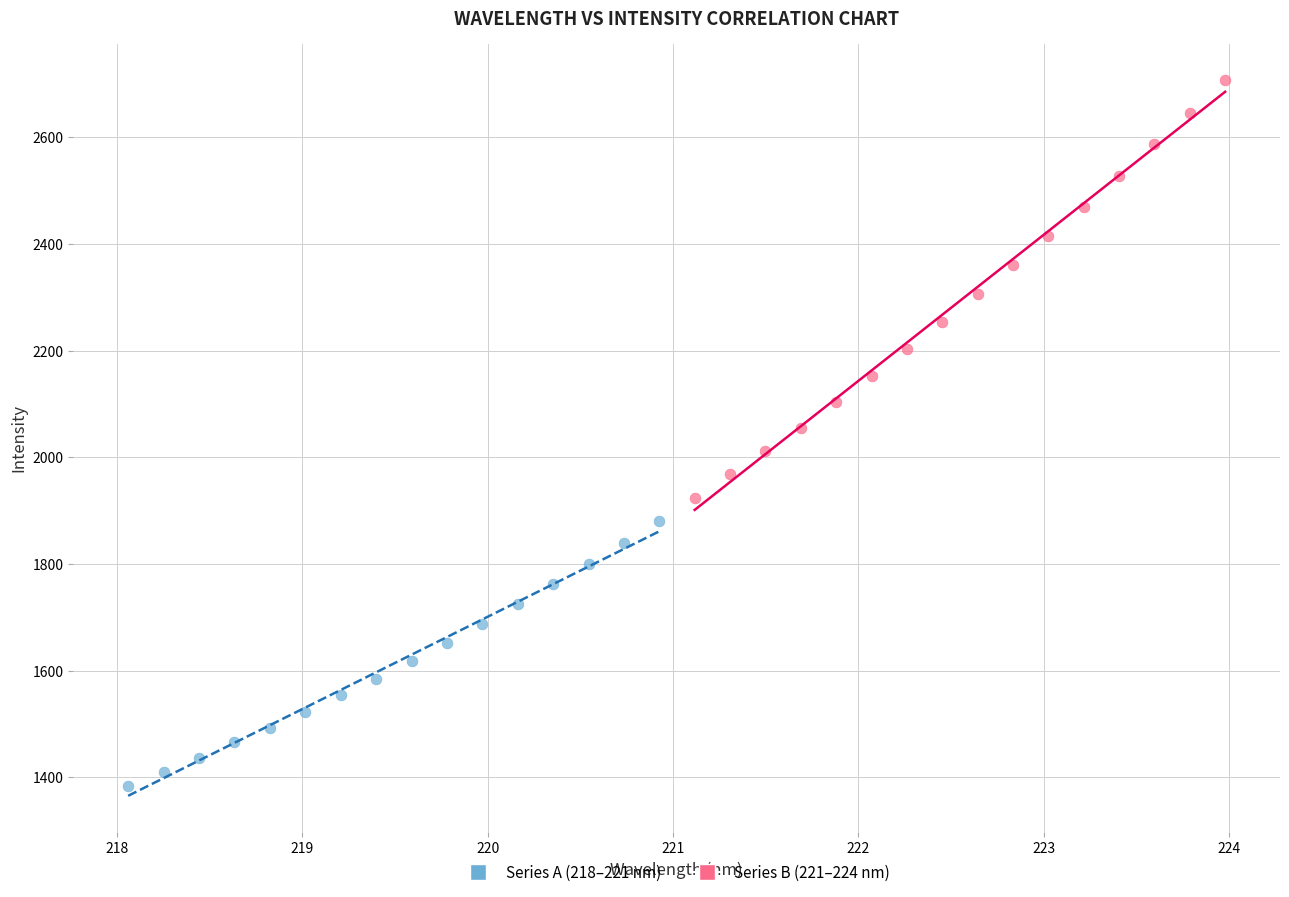

Which series reaches the minimum Y coordinate?

Series A (218–221 nm)